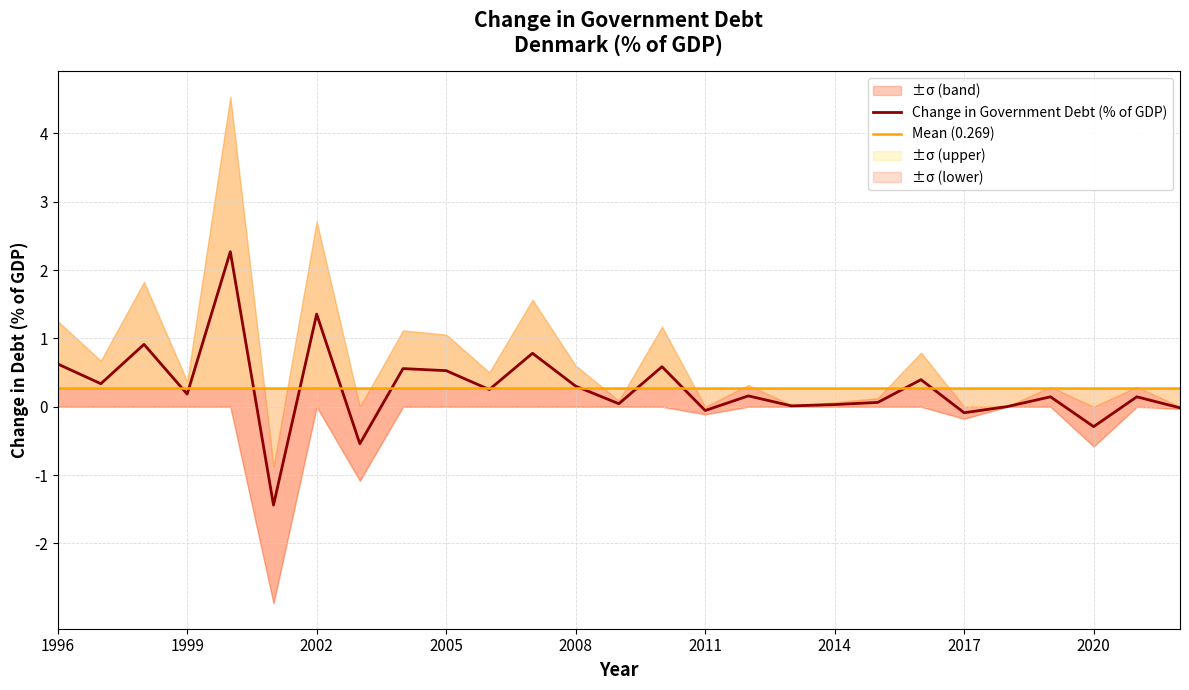

List the series in order of their peak value, highest first.

Change in Government Debt (% of GDP), Mean (0.269)